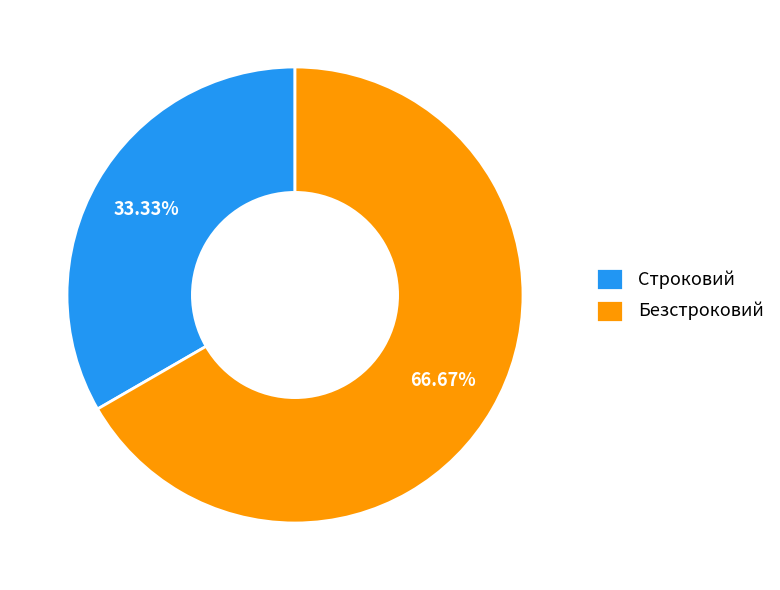

What is the smallest slice in the pie chart?

Строковий